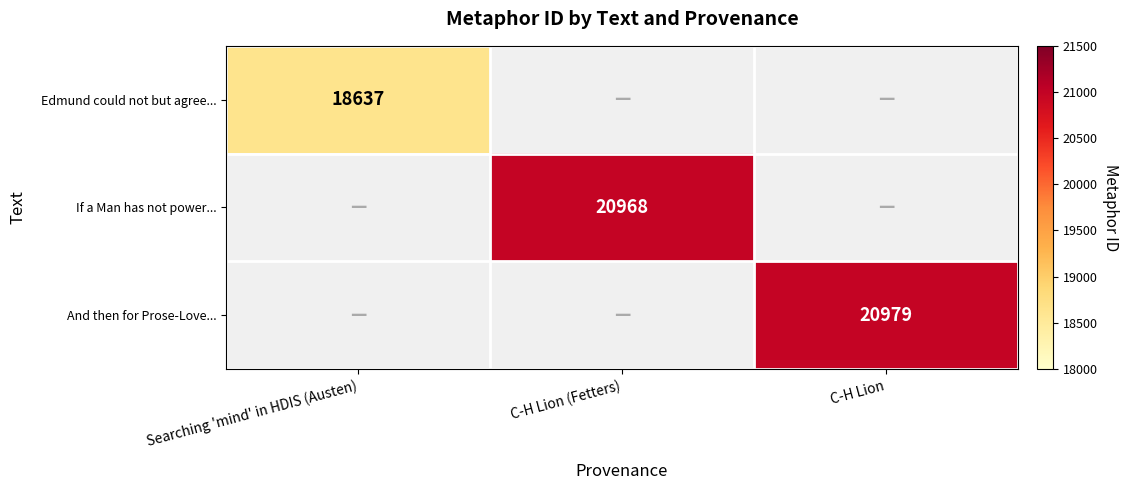

True or false: Edmund could not but agree... has a value of 18637 at Searching 'mind' in HDIS (Austen).

True